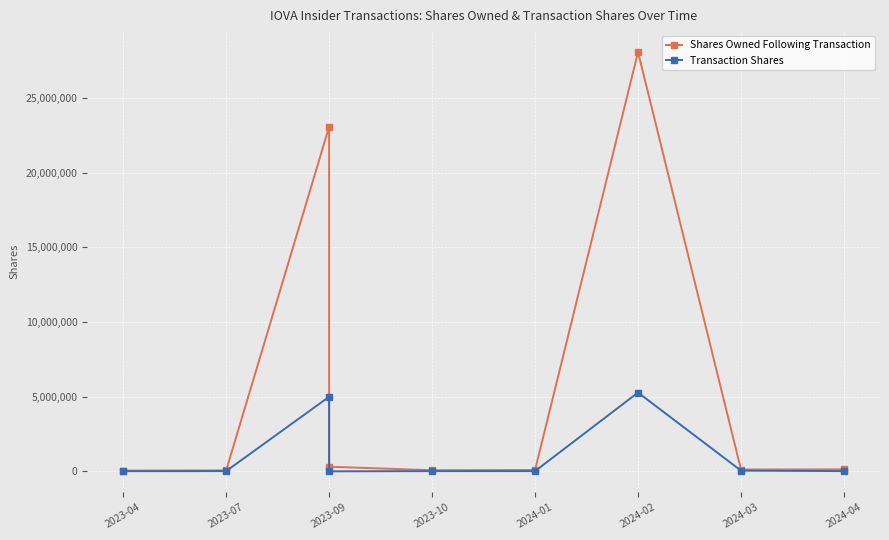

True or false: Shares Owned Following Transaction and Transaction Shares cross at least once.

False